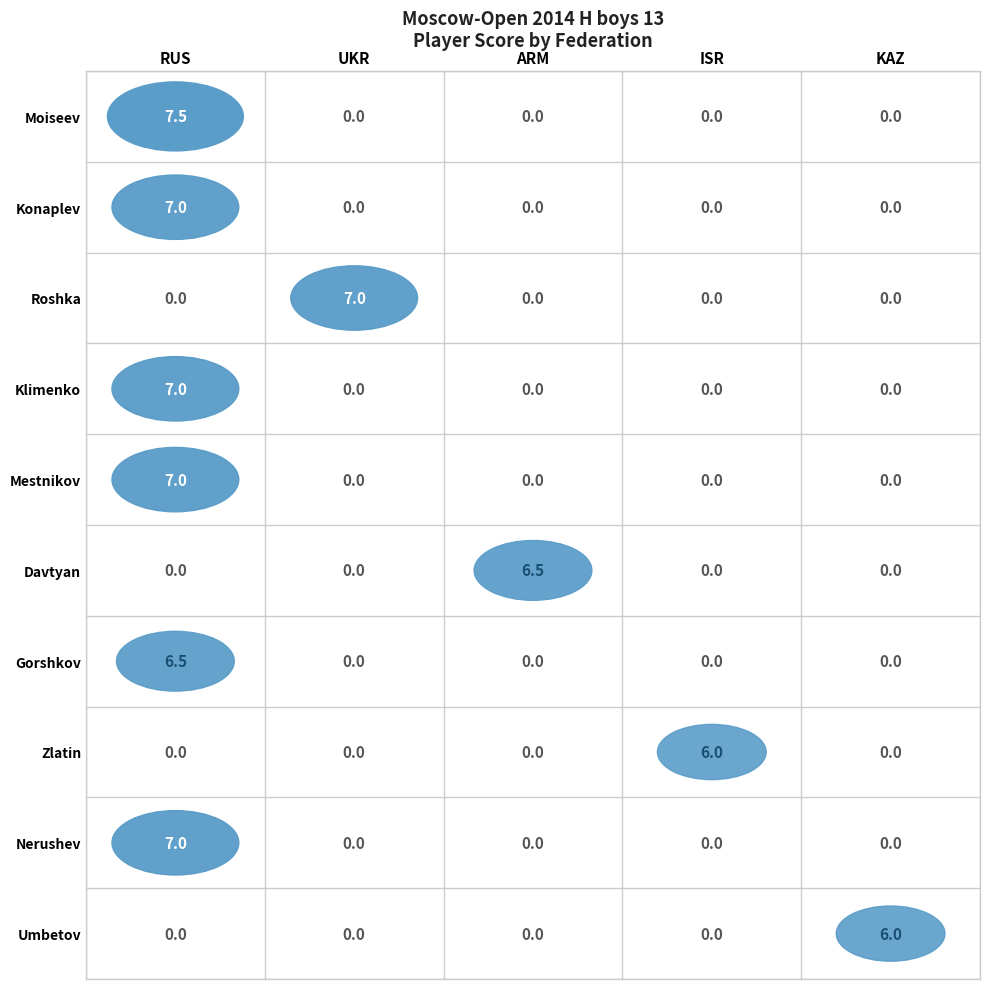

Where is KAZ nearest to the value 3?

Moiseev